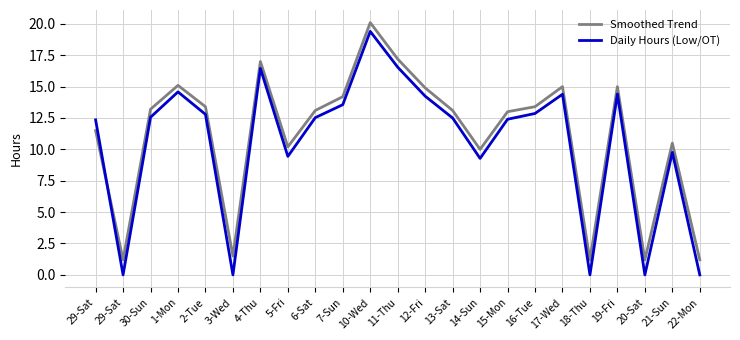

Is this an area chart (filled region under the line)?

No